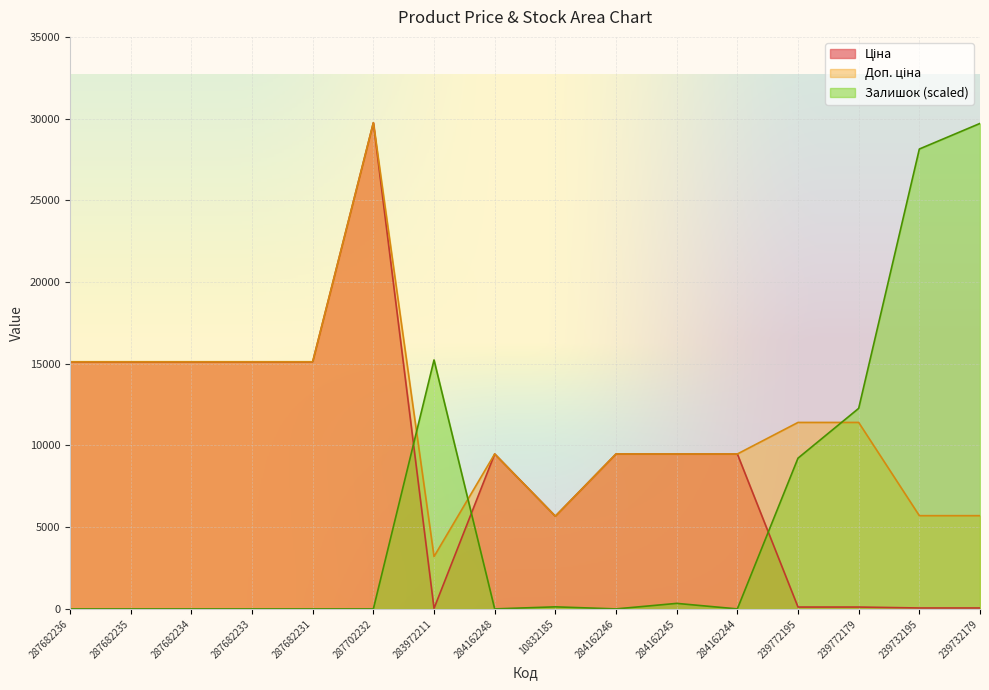

What is the total value across all series at 239772179?

23795.4